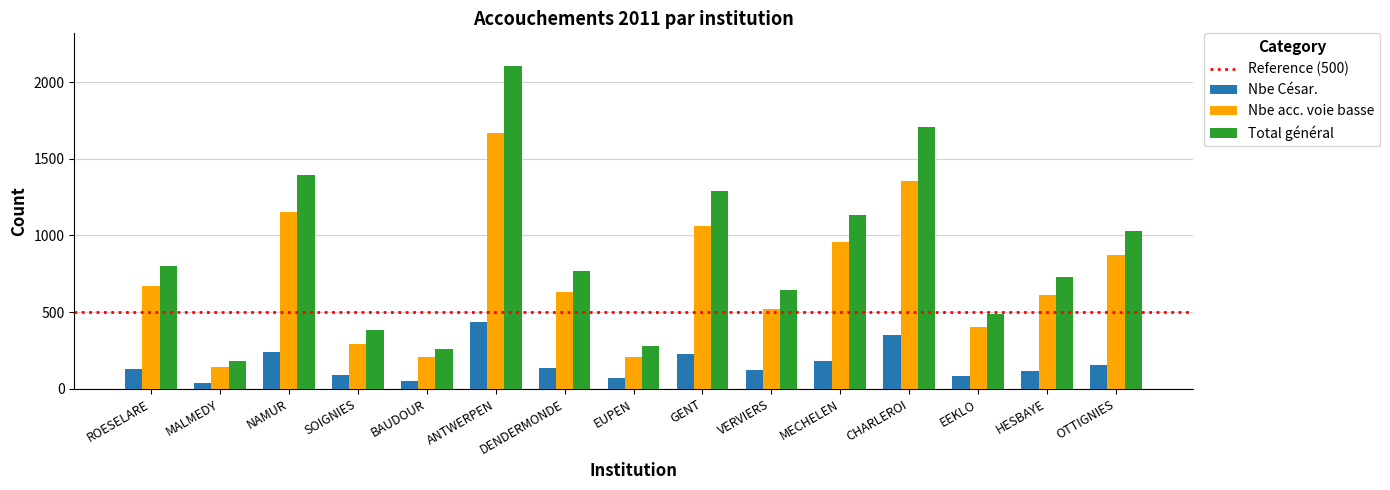

The Nbe acc. voie basse series shows 343 at NAMUR. True or false?

False